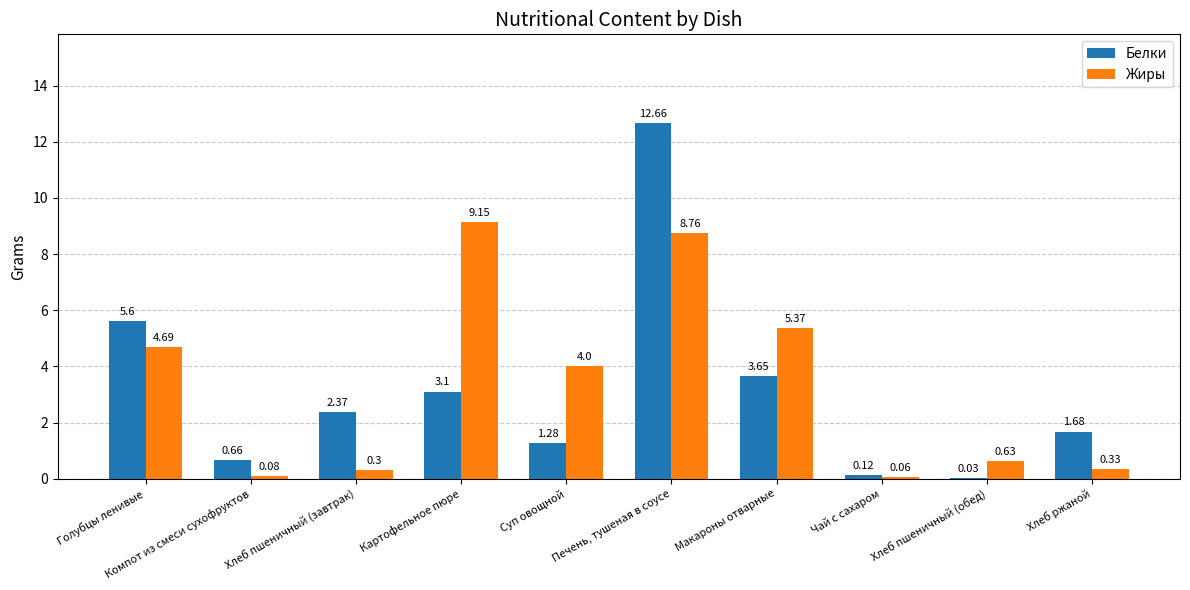

At which category is the sum across all series the highest?

Печень, тушеная в соусе